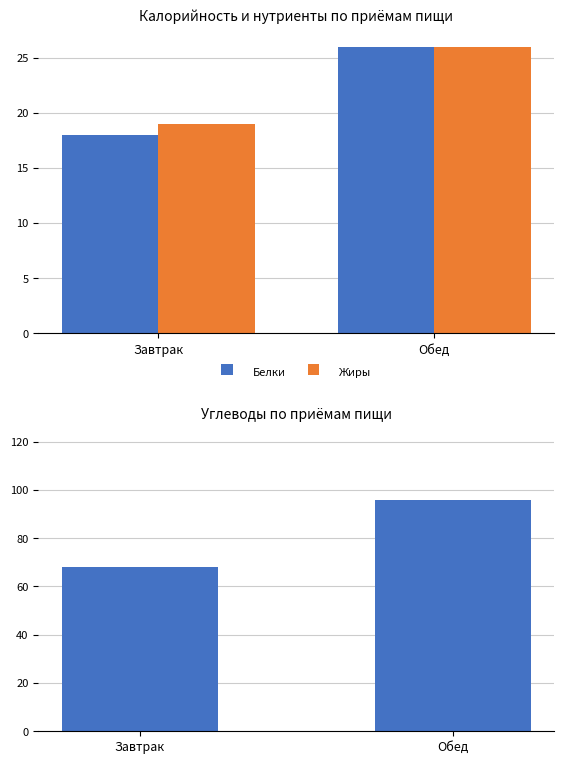

At which category is the sum across all series the highest?

Обед